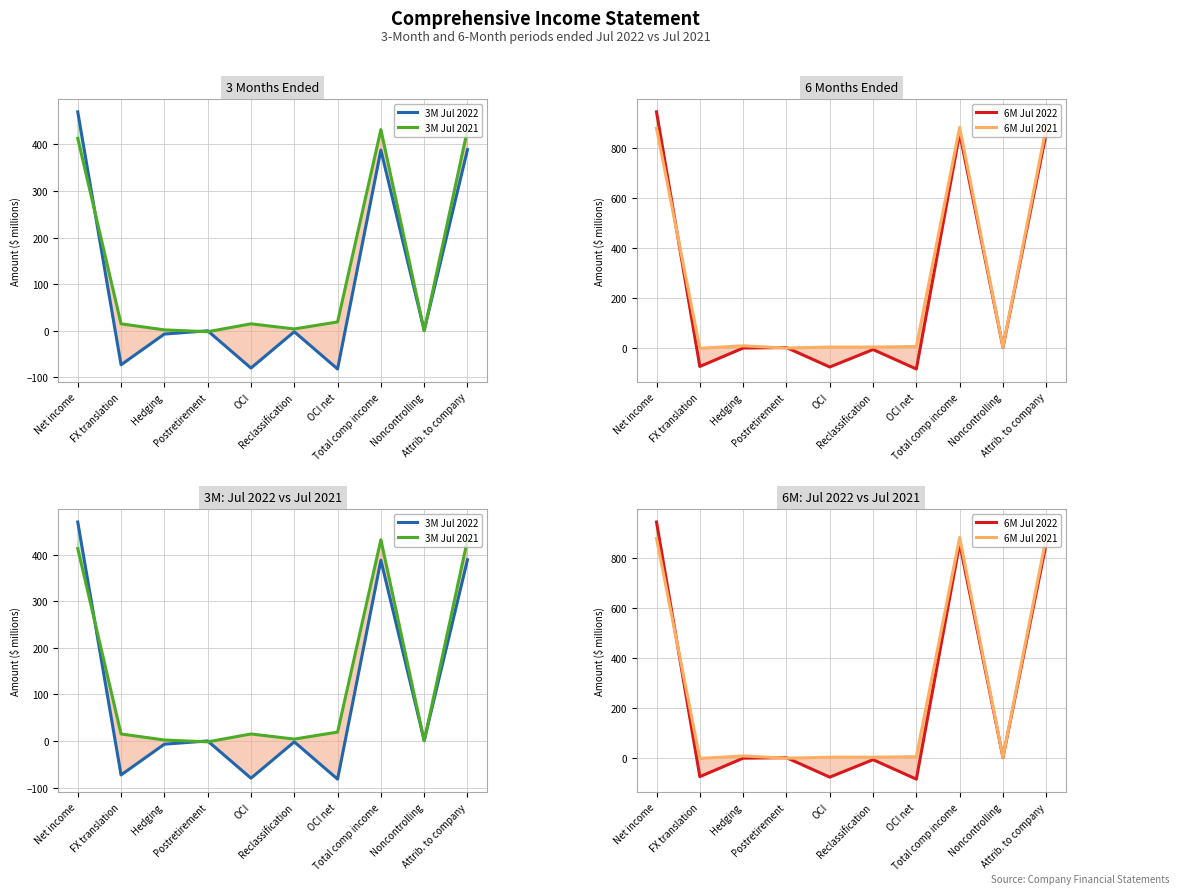

How many values in 6M Jul 2022 are below zero?

5